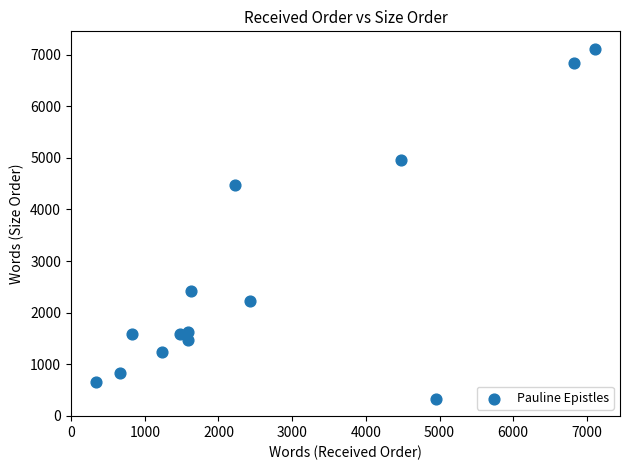

What Y value in the scatter plot is closest to 3723?

4477